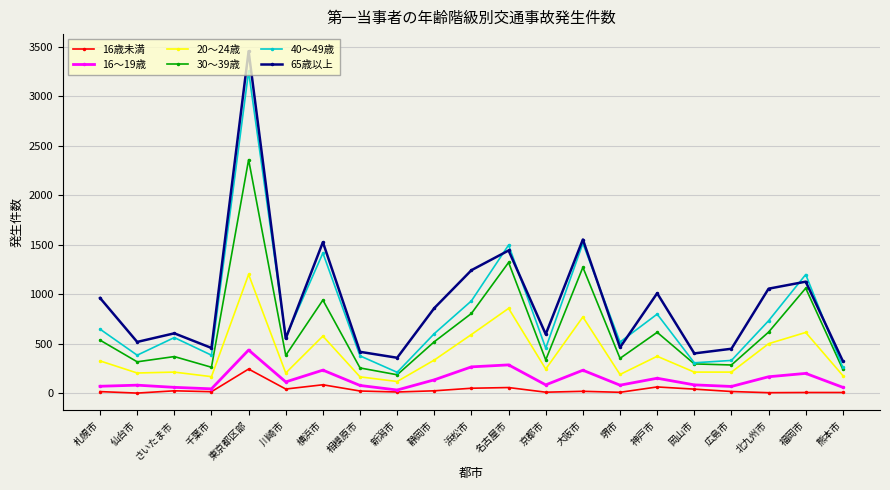

True or false: 16～19歳 has a value of 71 at 札幌市.

True